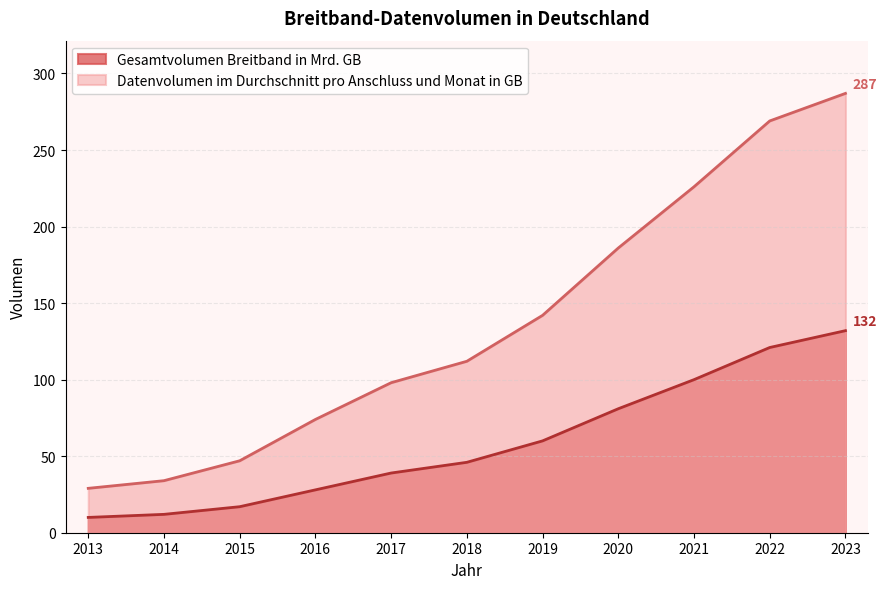

At how many categories does at least one series exceed 136?

5